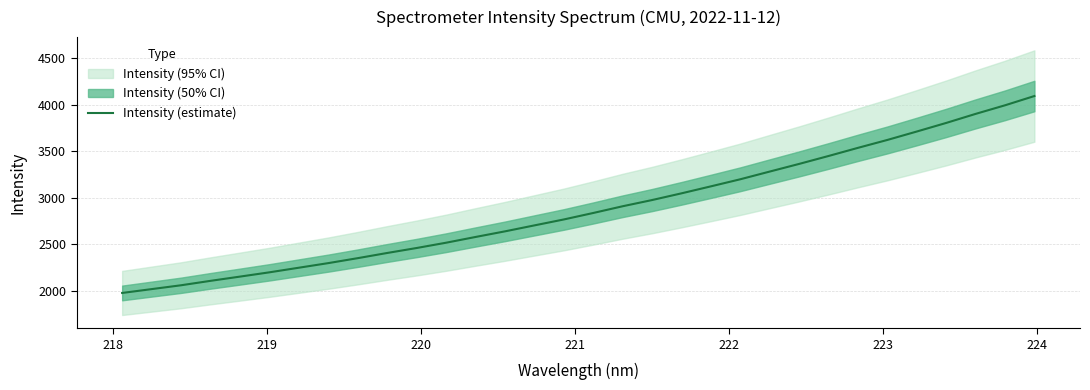

What is the highest value of the Intensity (estimate) series?

4093.4